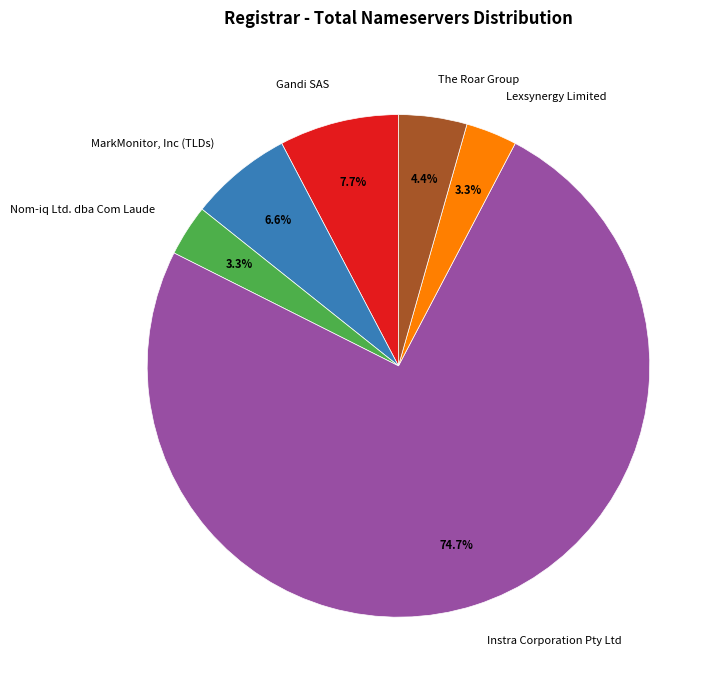

Does any single category account for the majority?

Yes